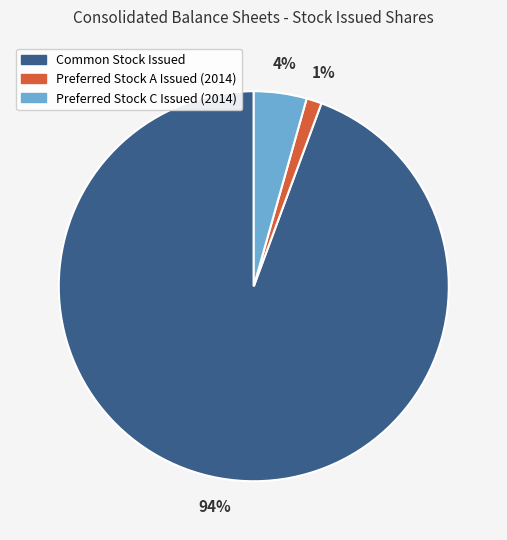

Is the sum of Preferred Stock A Issued (2014) and Common Stock Issued greater than half?

Yes